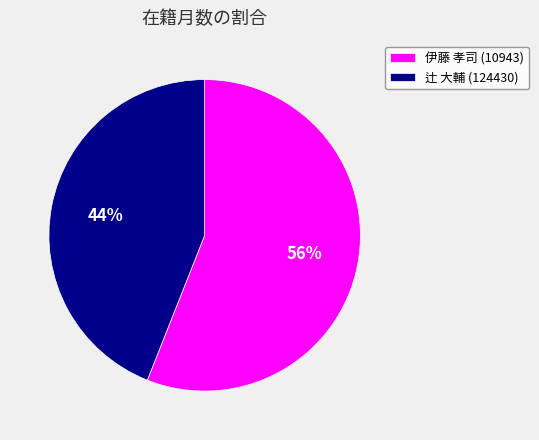

Rank the categories by value from lowest to highest.

辻 大輔 (124430), 伊藤 孝司 (10943)